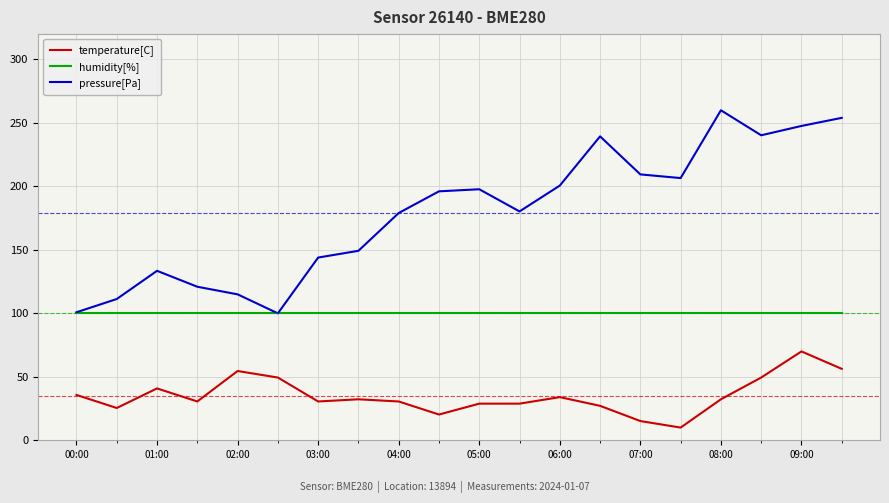

What is the maximum value for pressure[Pa]?

260.0